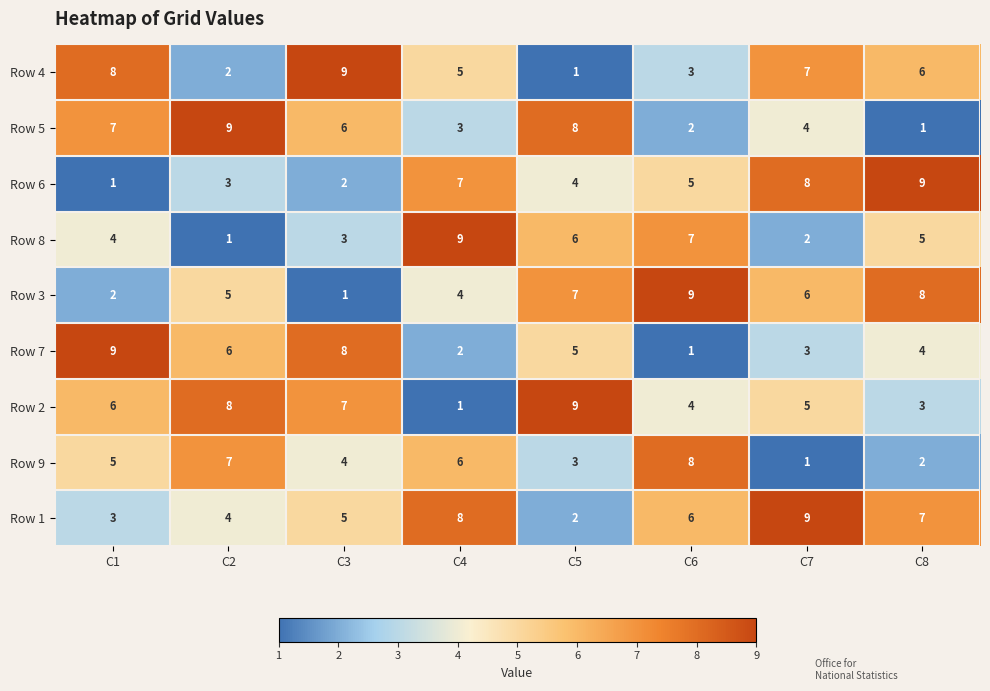

What is the highest value of the Row 5 series?

9